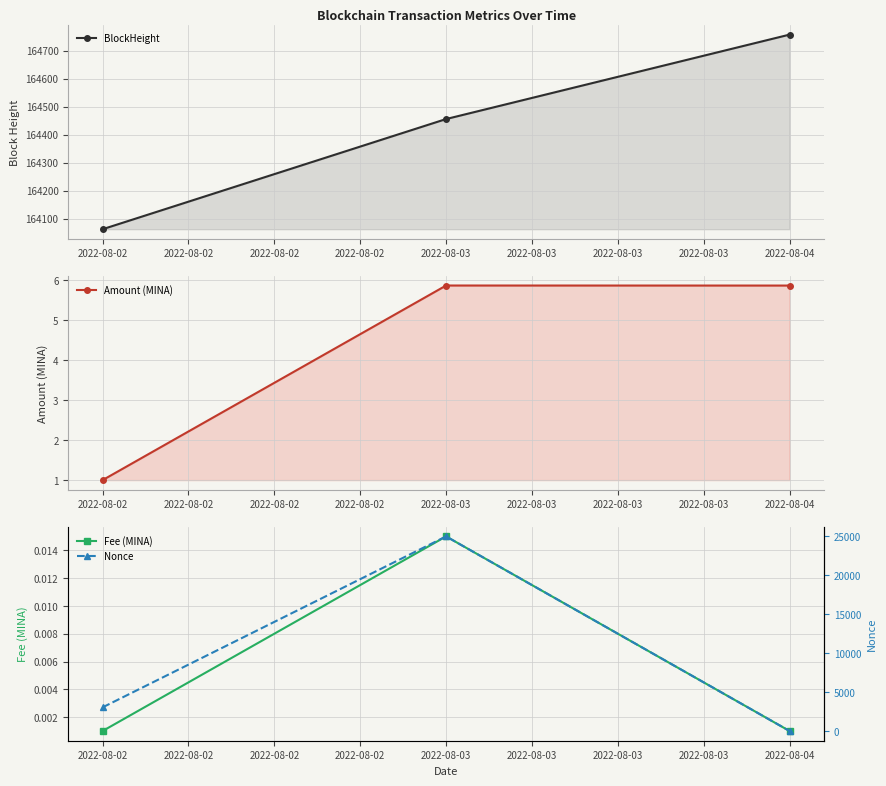

At which label does Fee (MINA) reach its peak?

2022-08-03